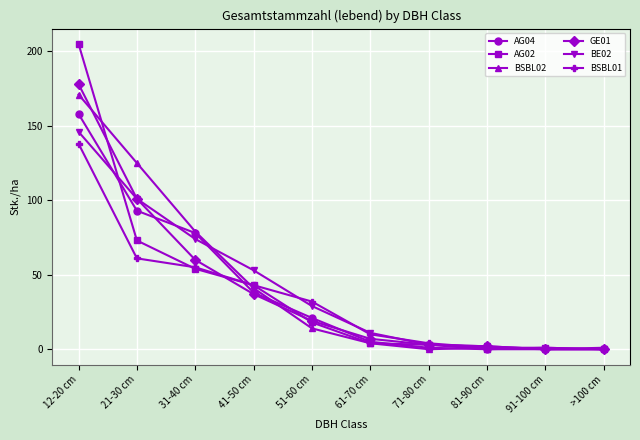

Is the value of BSBL02 at 21-30 cm greater than the value of BSBL01 at 81-90 cm?

Yes